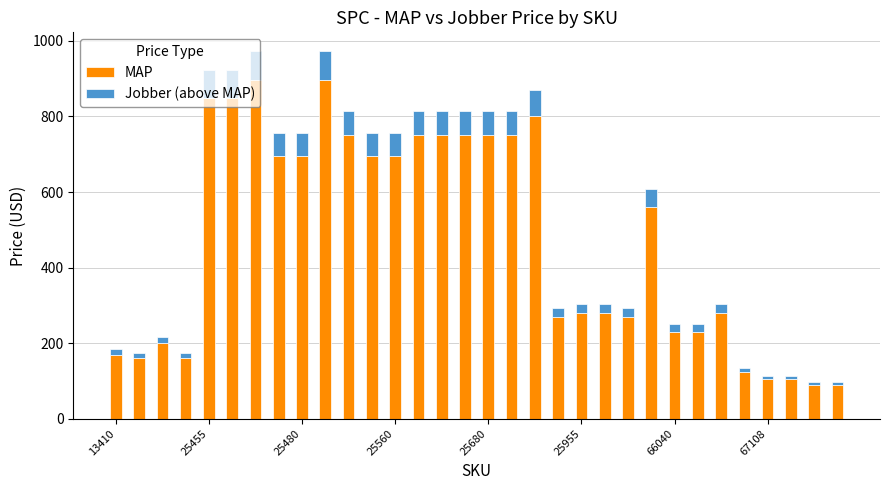

What is the average value of the MAP series?

474.3